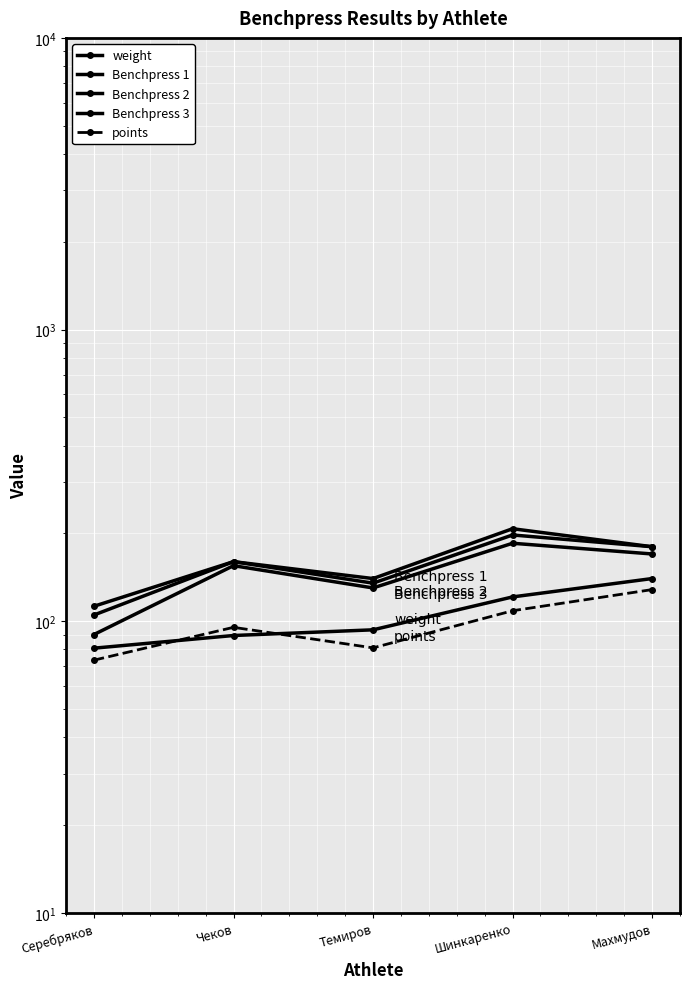

The Benchpress 2 series shows 163.1 at Серебряков. True or false?

False